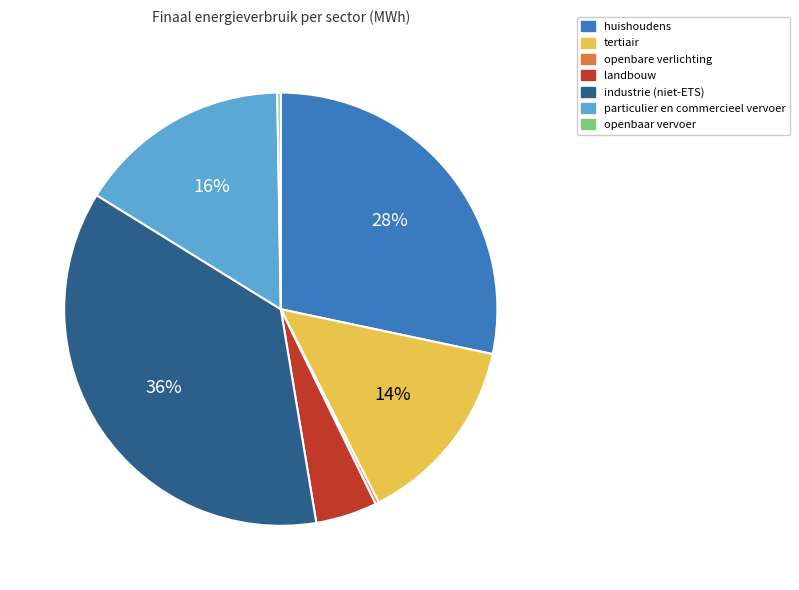

The huishoudens slice represents 28% of the pie. True or false?

True